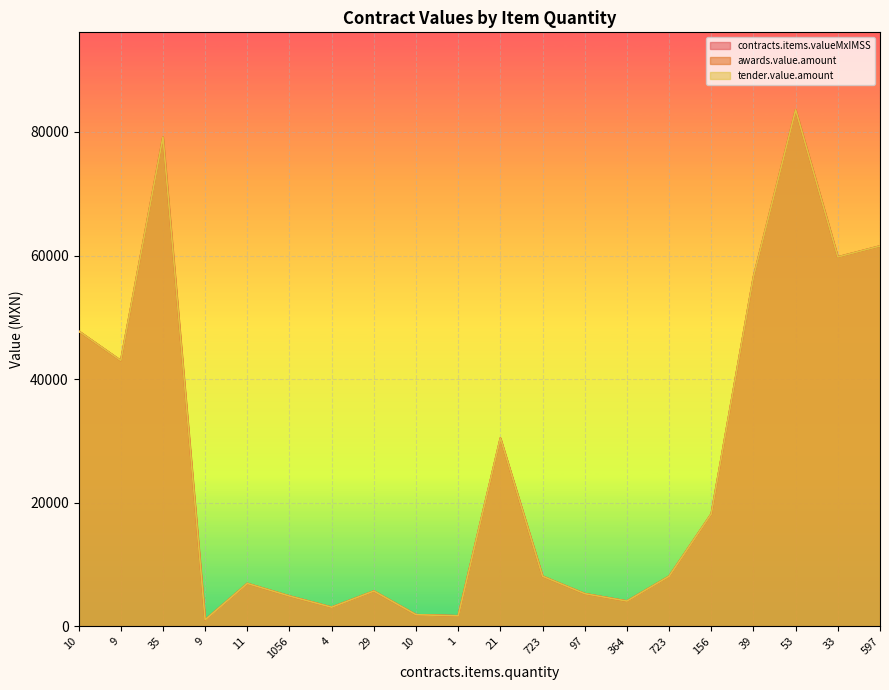

At how many categories does at least one series exceed 57097?

4